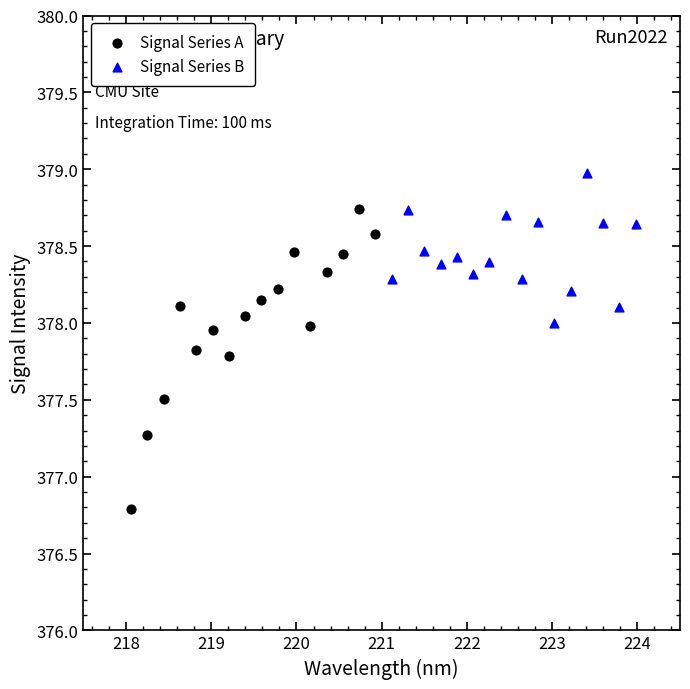

Which series has the largest Y range (max minus min)?

Signal Series A